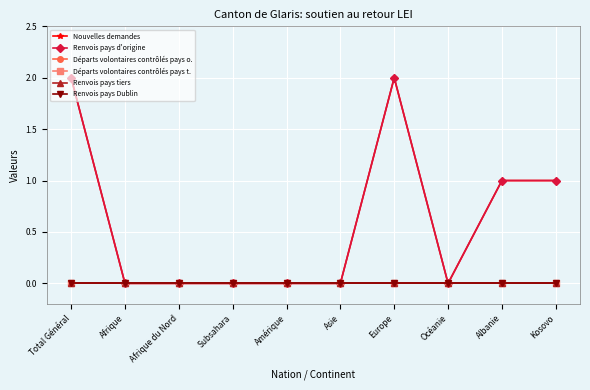

True or false: Renvois pays Dublin and Départs volontaires contrôlés pays t. intersect in this chart.

False